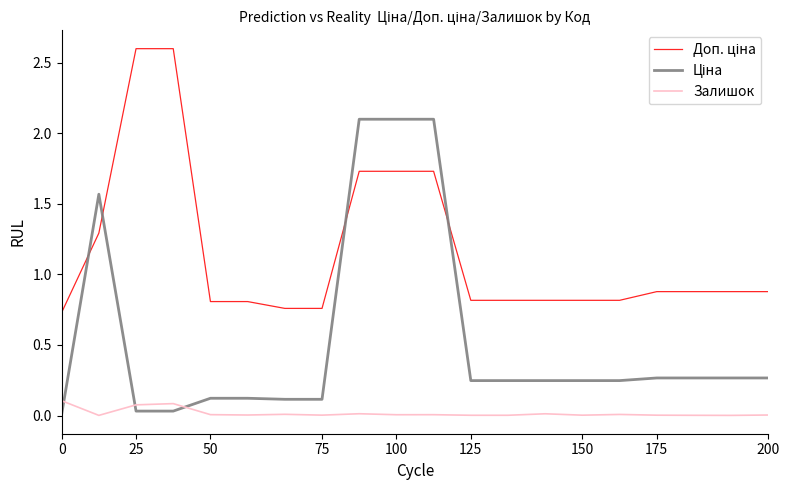

What is the greatest value displayed?

2.6